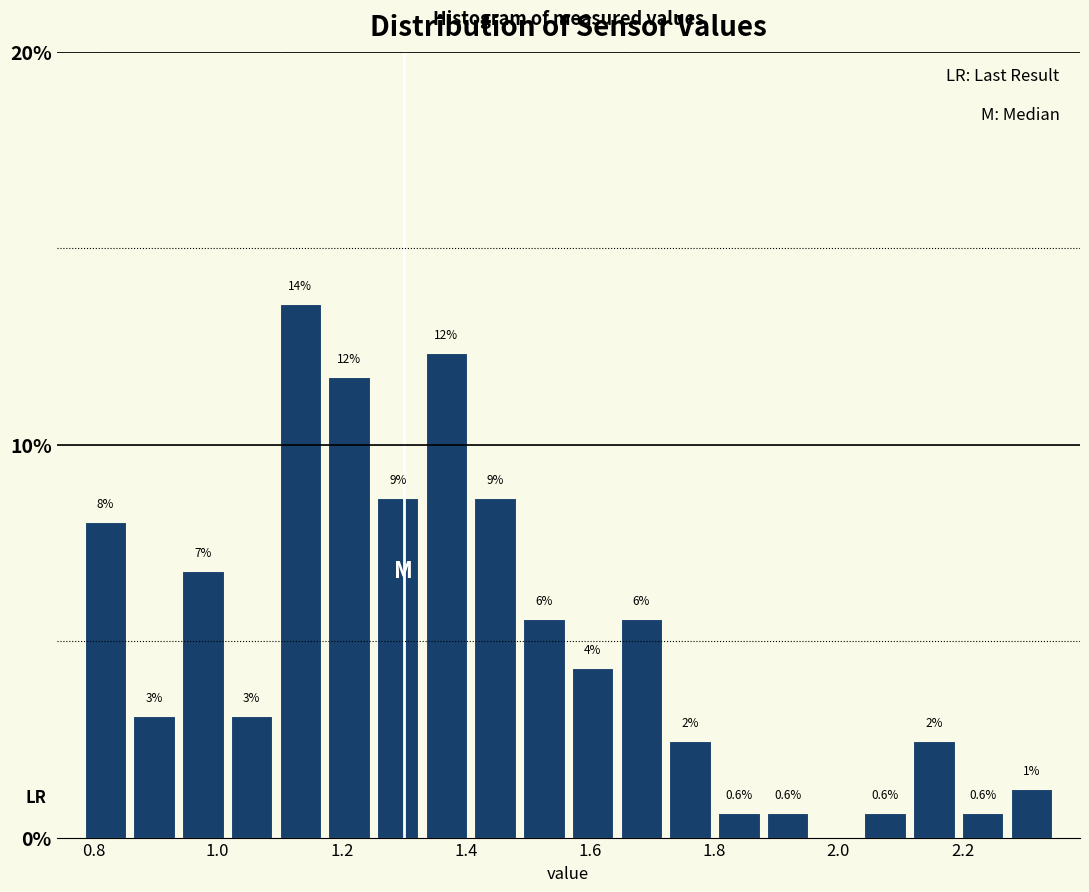

Read against the x-axis, roughly where is the centre of the tallest bar?

1.14